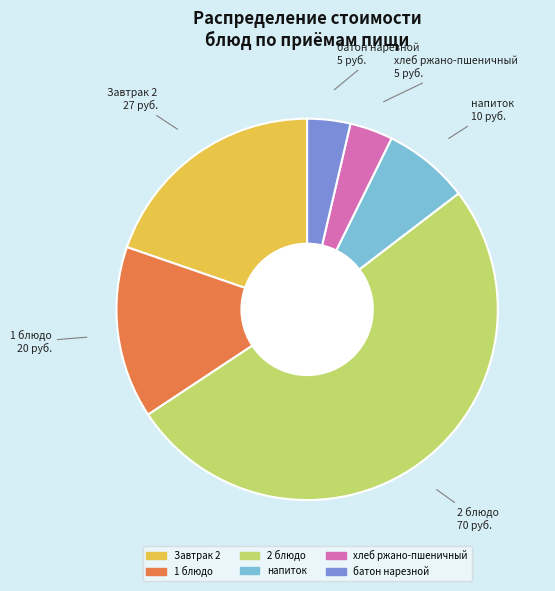

Between Завтрак 2 and напиток, which is larger?

Завтрак 2